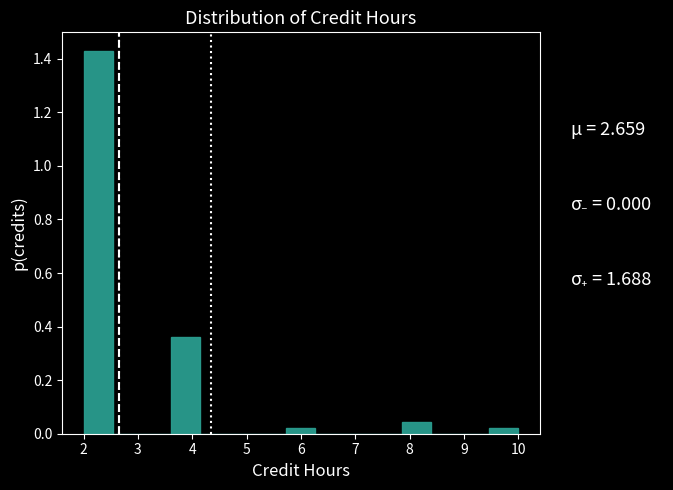

Reading left to right, list every bar in this chart as the range it spans on the x-axis followed by its height. Neither the bar edges nor the heights are printed on the chart, so give them approximately, as read against the axes.

2.0 to 2.5: 1.42
2.5 to 3.1: 0
3.1 to 3.6: 0
3.6 to 4.1: 0.36
4.1 to 4.7: 0
4.7 to 5.2: 0
5.2 to 5.7: 0
5.7 to 6.3: 0.02
6.3 to 6.8: 0
6.8 to 7.3: 0
7.3 to 7.9: 0
7.9 to 8.4: 0.04
8.4 to 8.9: 0
8.9 to 9.5: 0
9.5 to 10.0: 0.02